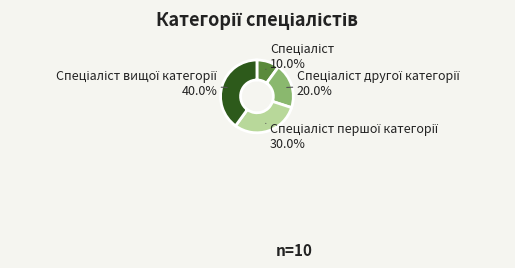

Is there a majority slice in this chart?

No